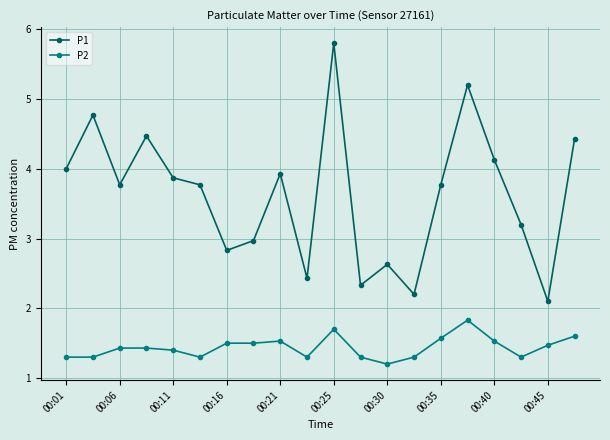

Which series has the widest spread of values?

P1